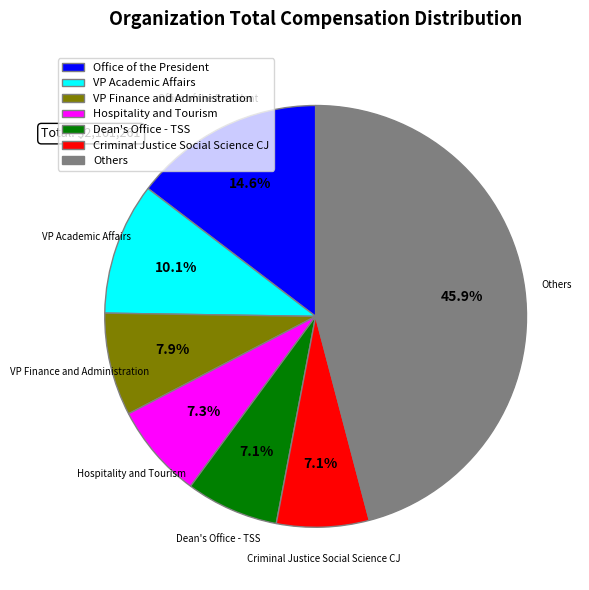

To the nearest percent, what is the difference between the Criminal Justice Social Science CJ and VP Finance and Administration slice percentages?

1%